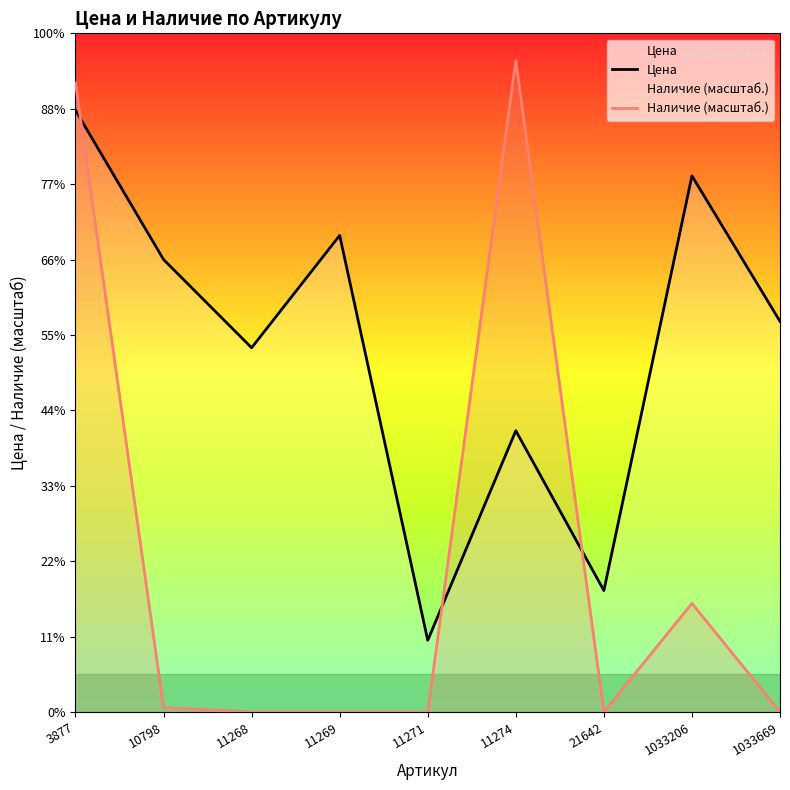

What is the spread (max minus min) of values at 10798?

594